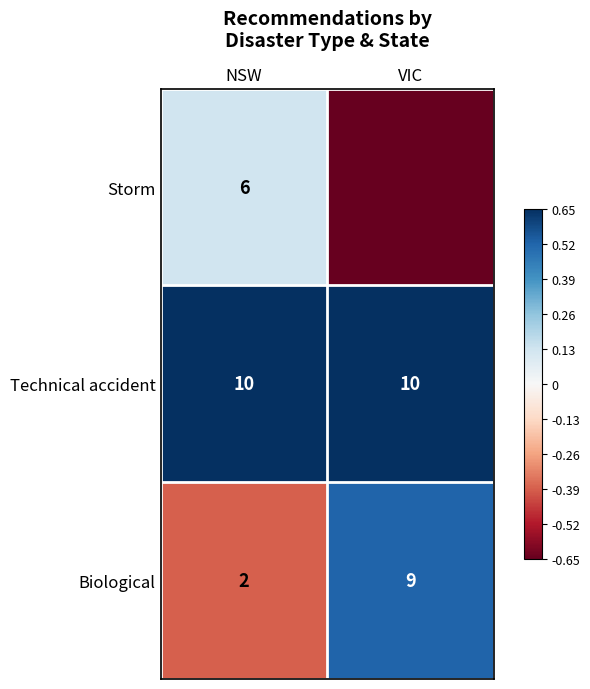

Which has a higher value, NSW or VIC?

NSW